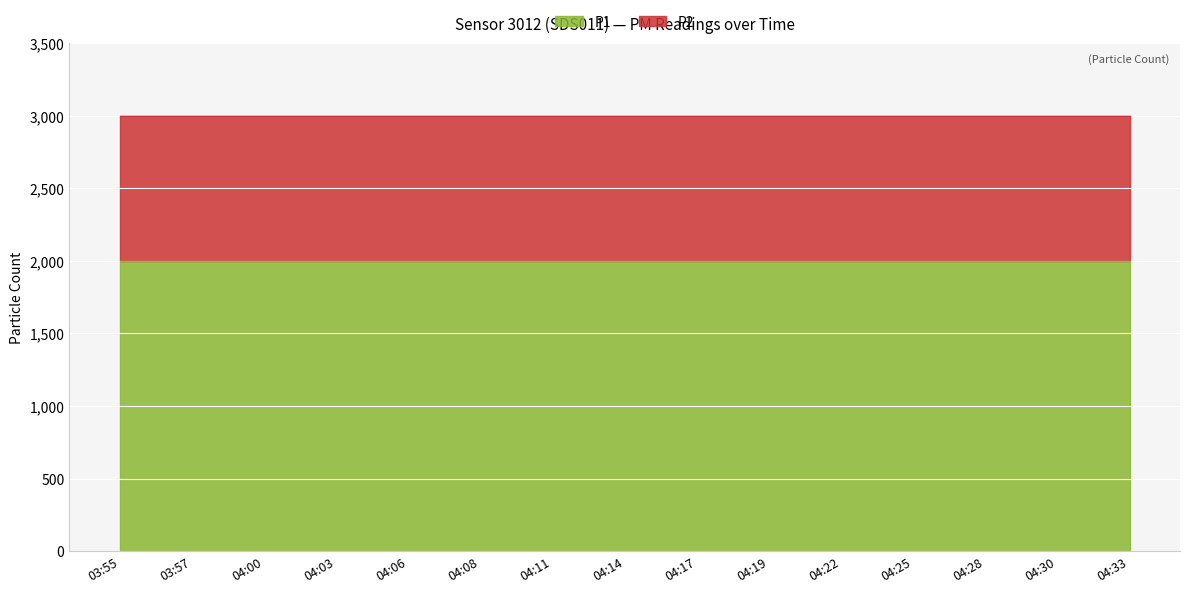

List the series in order of their peak value, highest first.

P1, P2